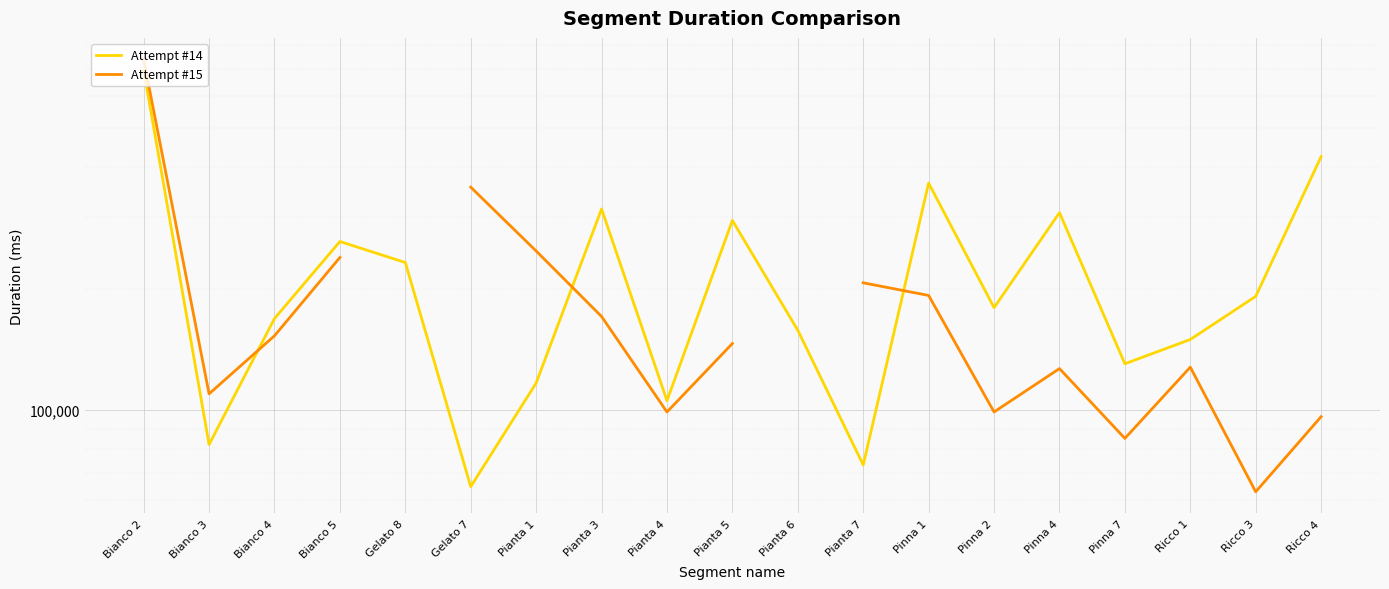

Between which two adjacent categories do Attempt #14 and Attempt #15 first intersect?

Bianco 3 and Bianco 4